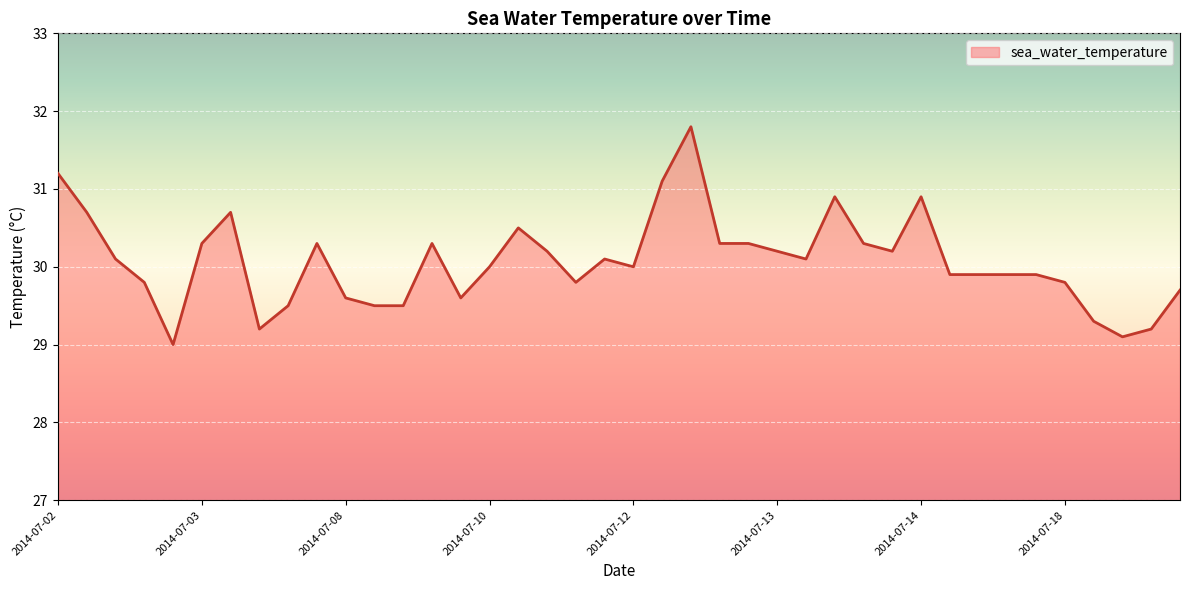

Does the chart have visible grid lines?

Yes